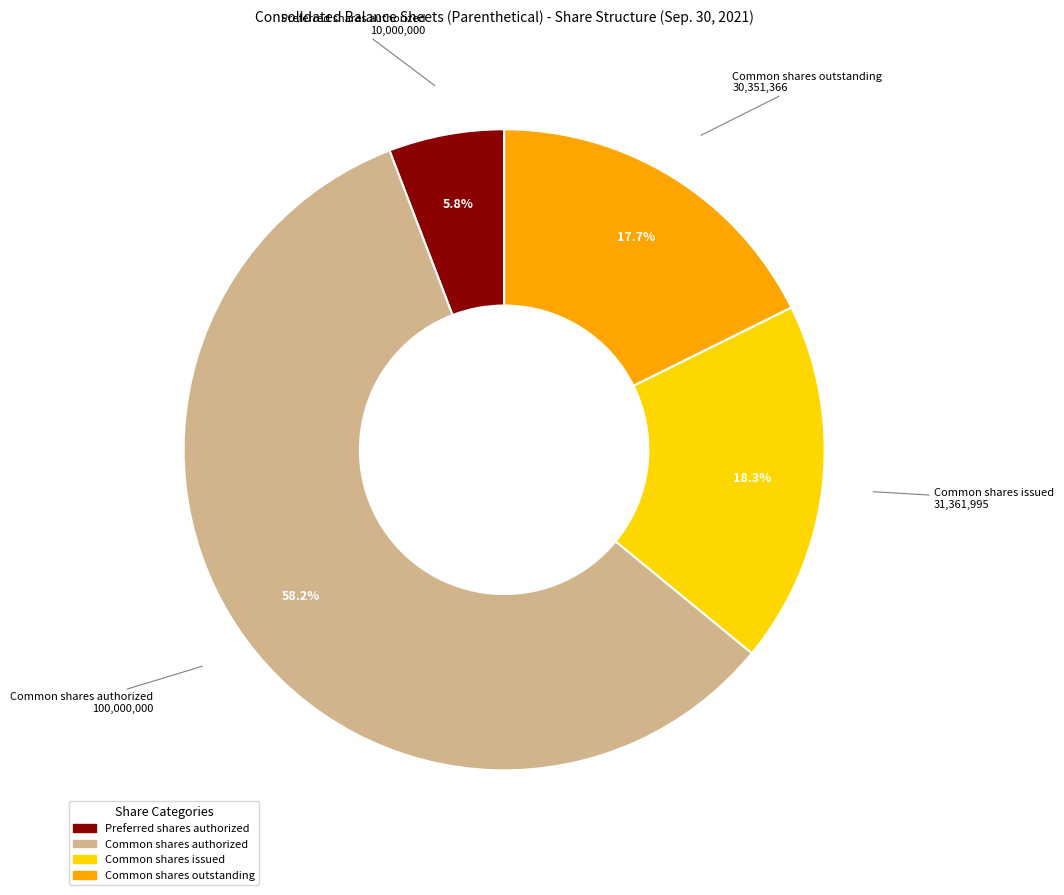

Does Common shares issued account for over 50% of the chart?

No